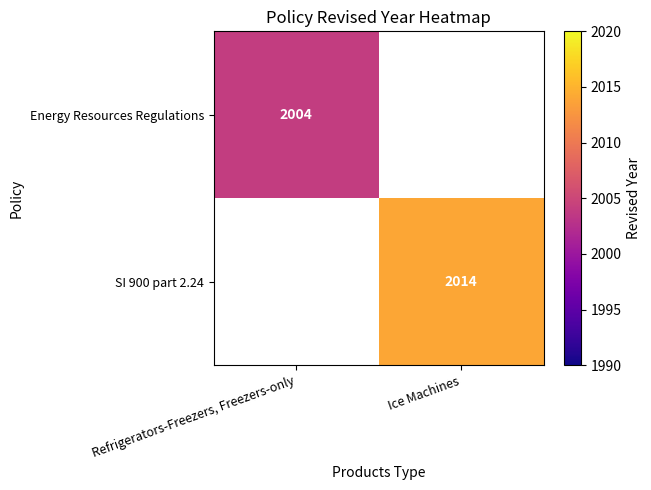

Is the value of SI 900 part 2.24 at Ice Machines greater than the value of Energy Resources Regulations at Refrigerators-Freezers, Freezers-only?

Yes